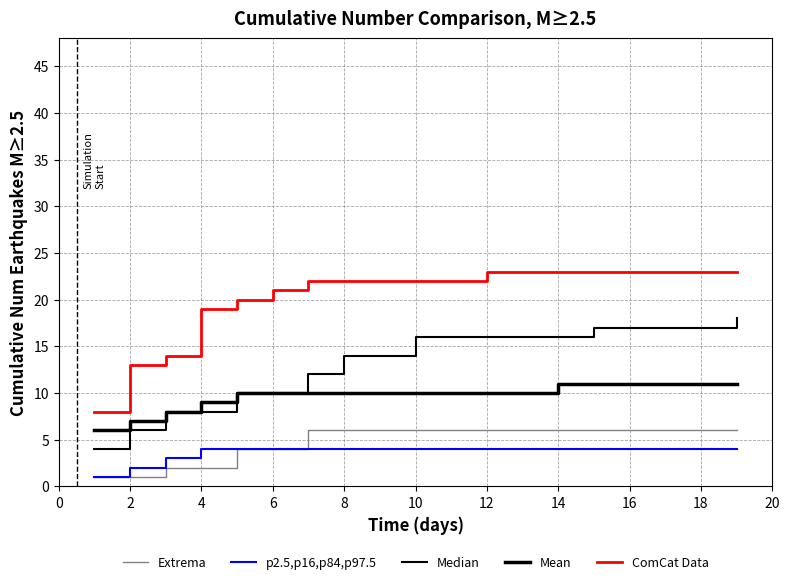

What is the label of the 16th point from the right?

4